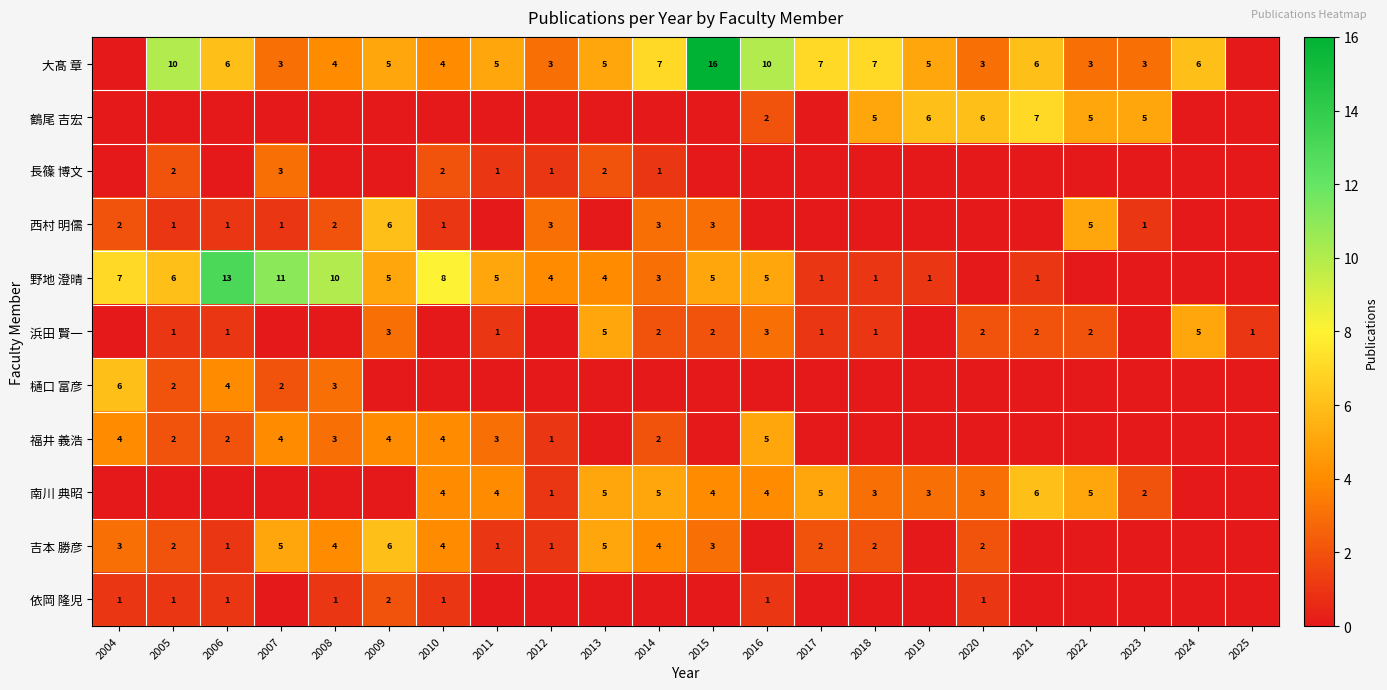

True or false: 長篠 博文 has a value of 2 at 2011.

False